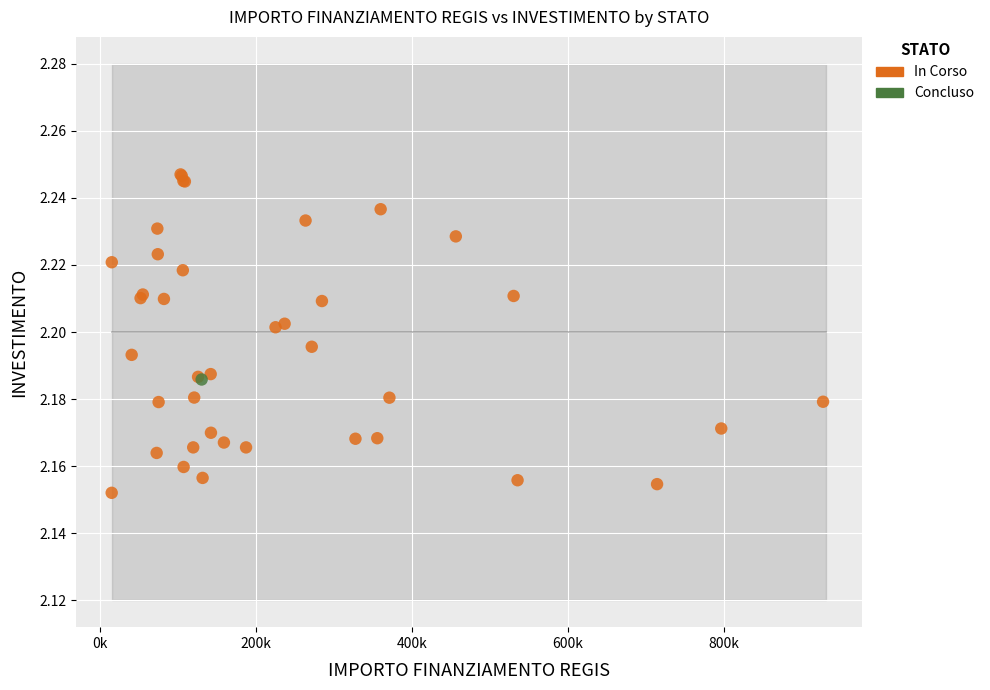

What are all the series names shown in the legend?

In Corso, Concluso